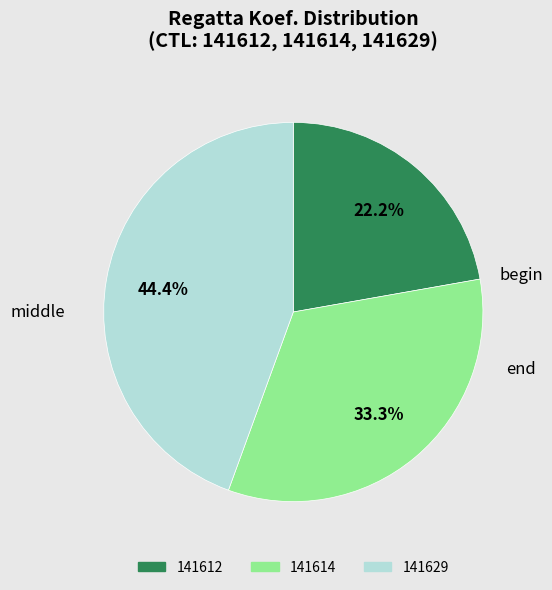

True or false: 141614 accounts for 33% of the total.

True